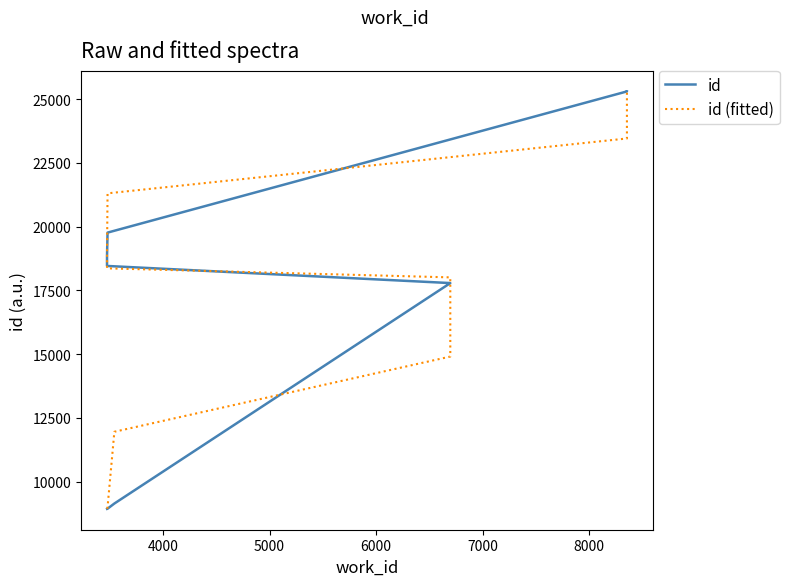

Rank the series by their average value, from lowest to highest.

id, id (fitted)